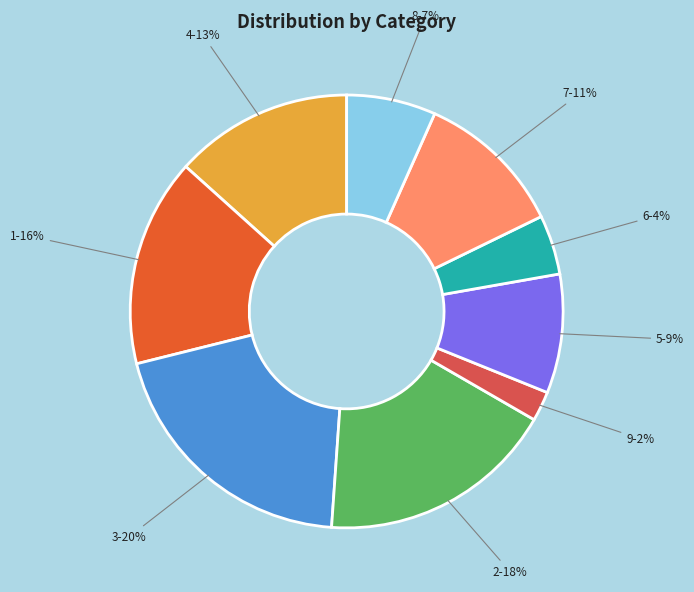

To the nearest percent, what is the combined percentage of 5 and 4?

22%